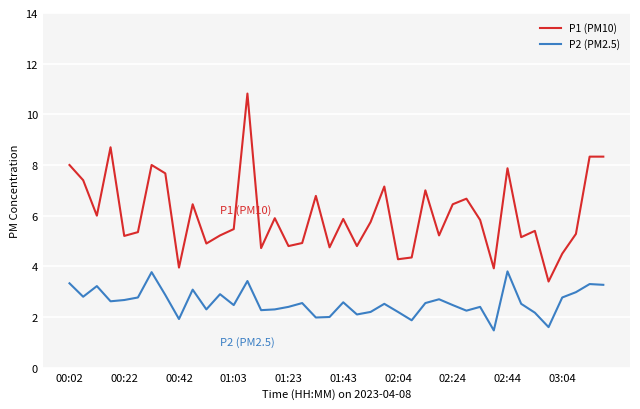

True or false: P2 (PM2.5) and P1 (PM10) intersect in this chart.

False